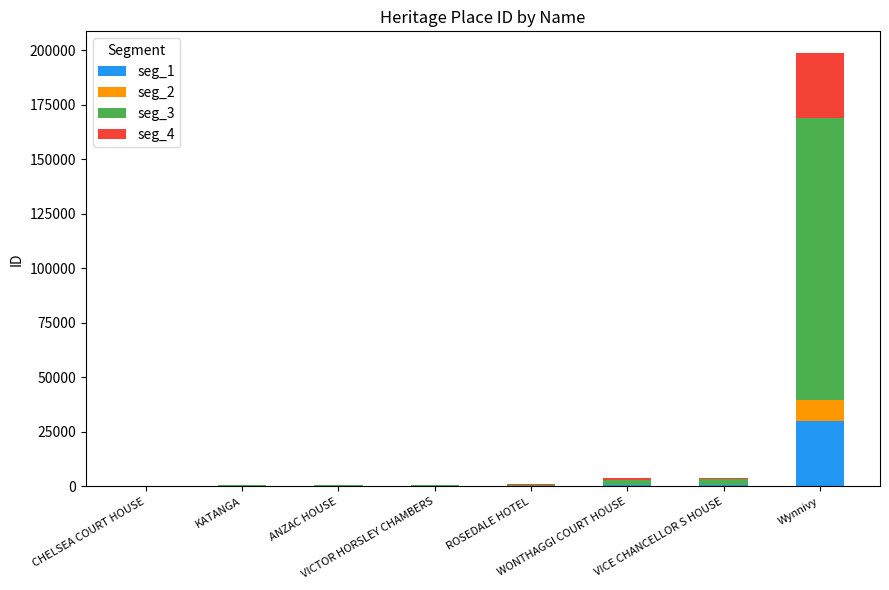

What is the maximum value for seg_1?

29796.3